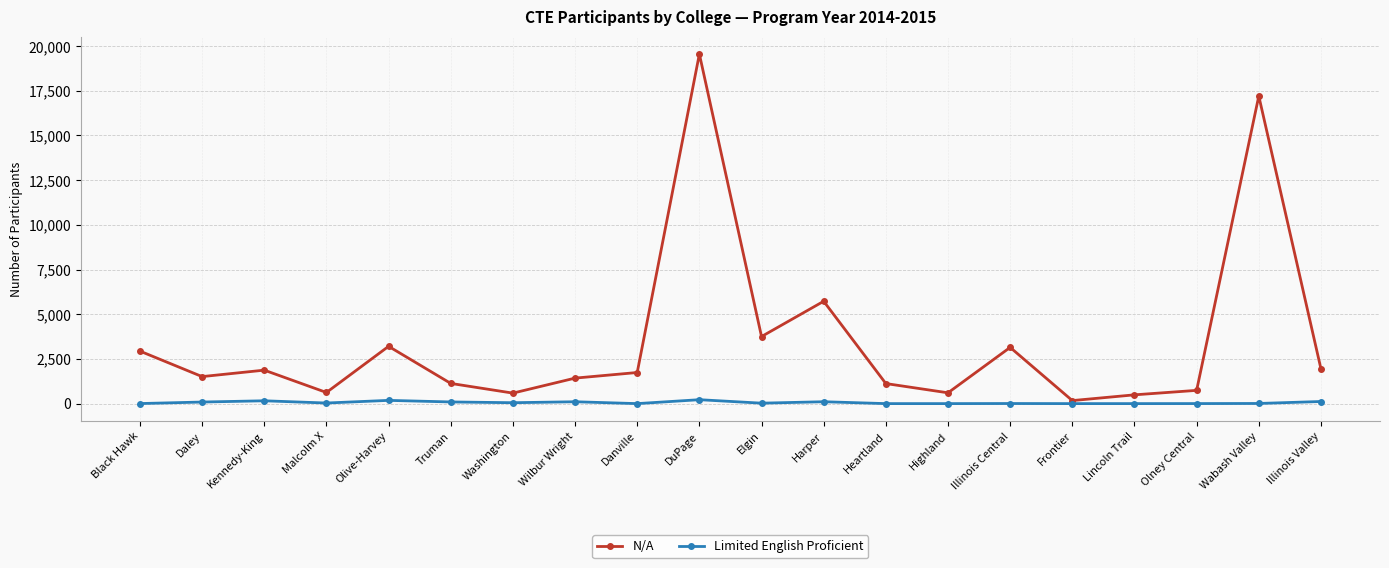

Which series has the largest total across all categories?

N/A